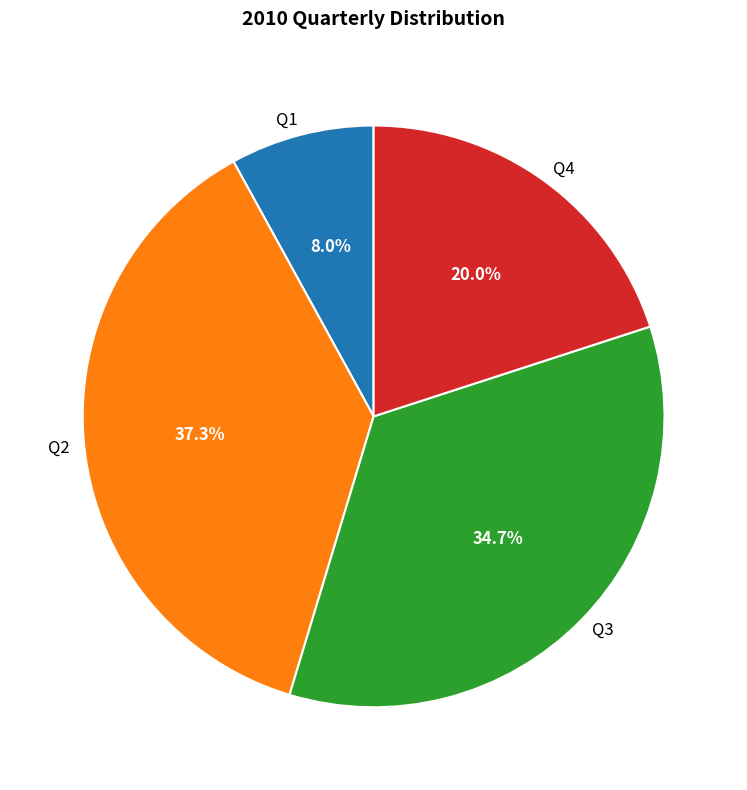

To the nearest percent, what is the difference between the largest and smallest slice percentages?

29%